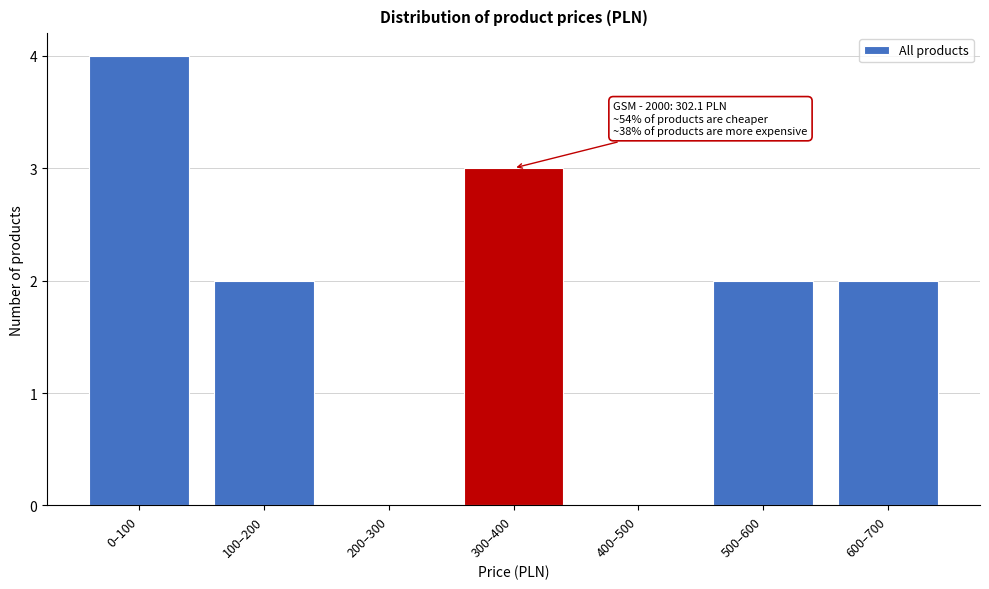

Reading left to right, list all the values displayed in this chart.

0–100=4	100–200=2	200–300=0	300–400=3	400–500=0	500–600=2	600–700=2